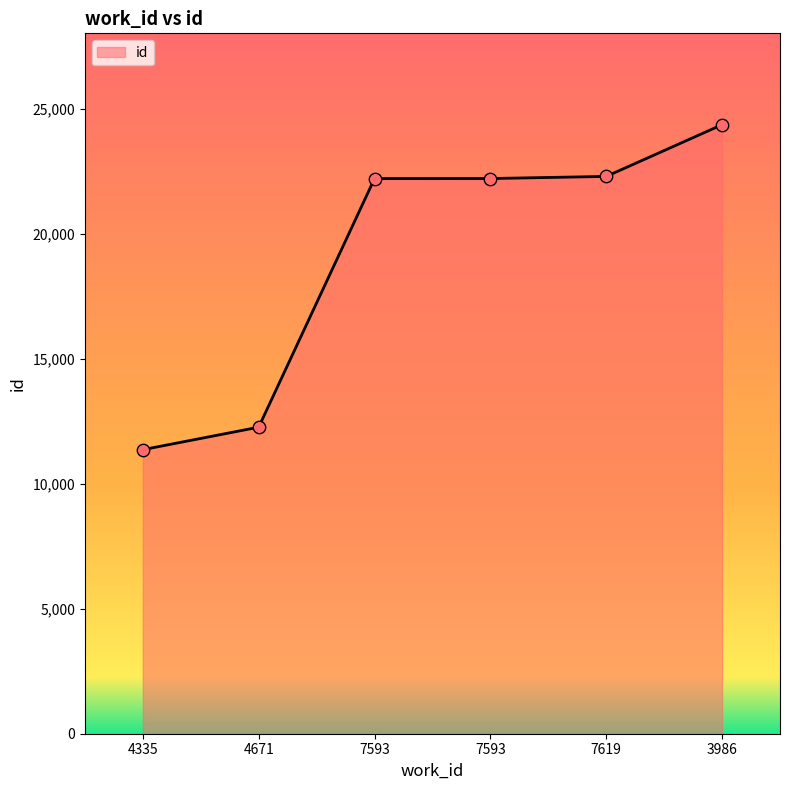

What is the change in value from 4671 to 3986?

+12105